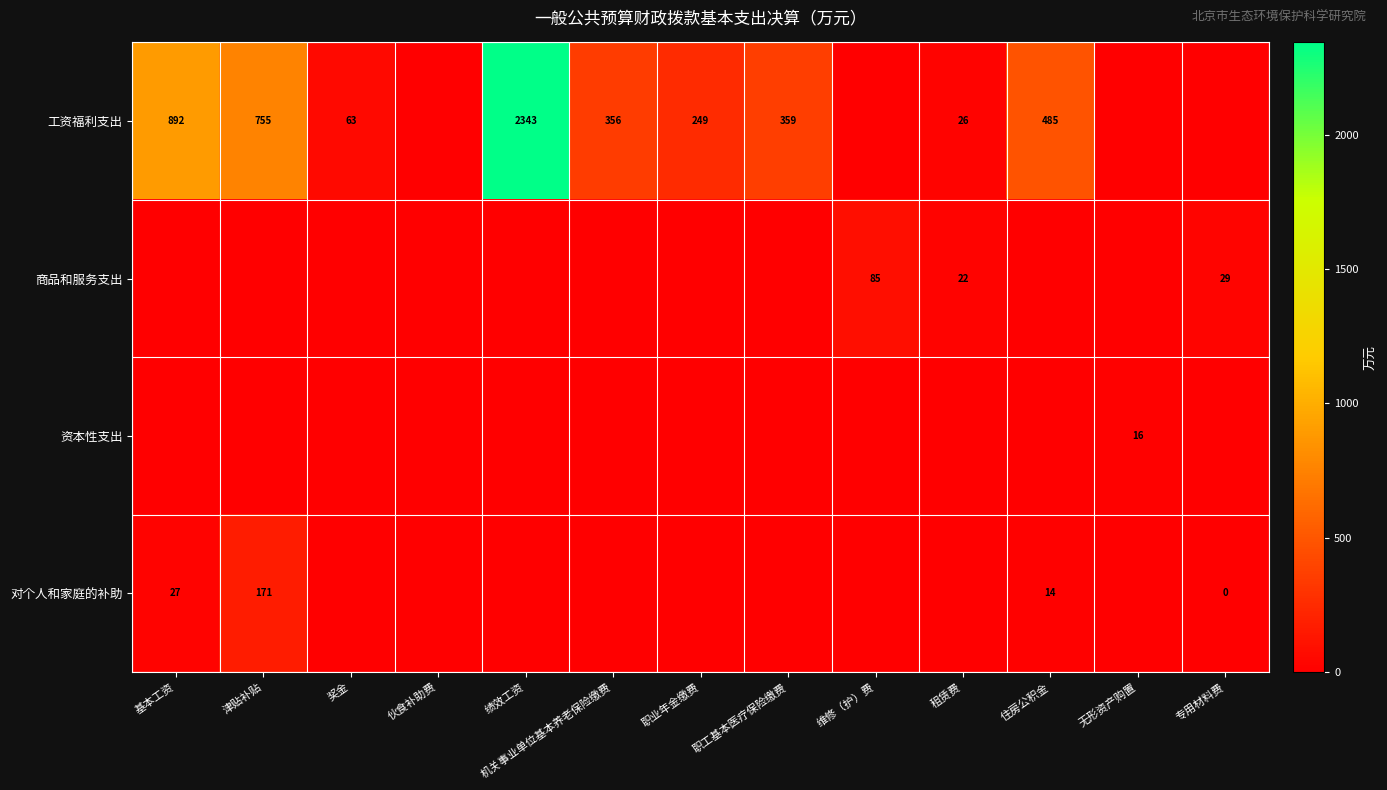

At how many categories does at least one series exceed 2295?

1